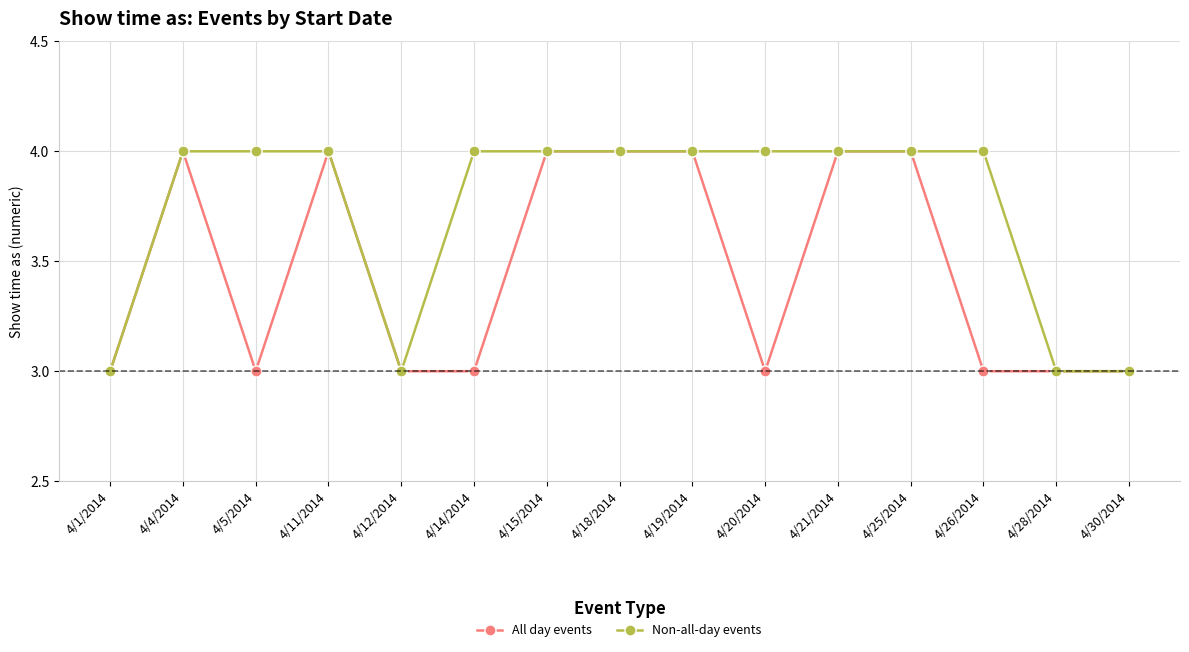

What is the average value of the All day events series?

3